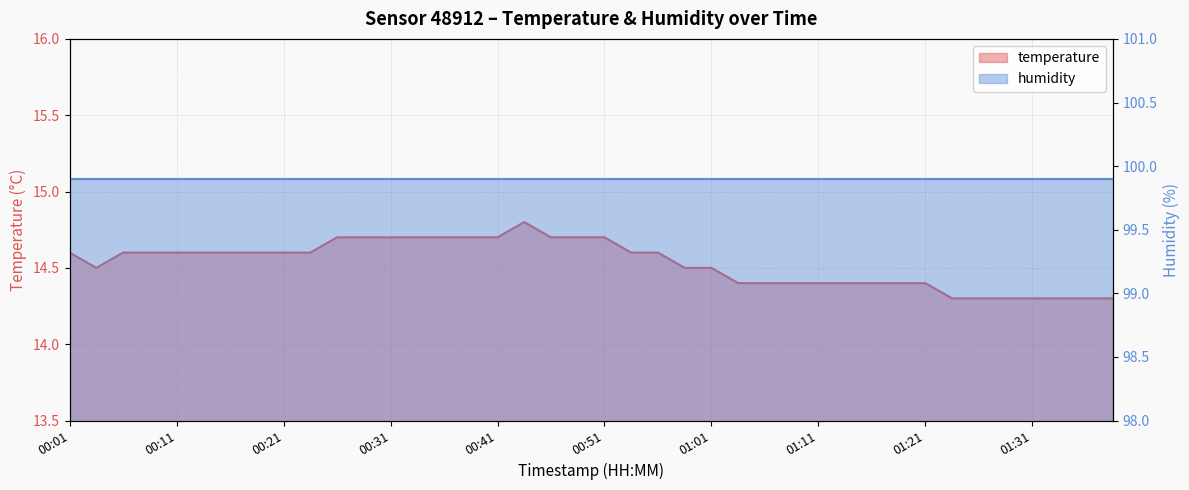

Does the chart have visible grid lines?

Yes